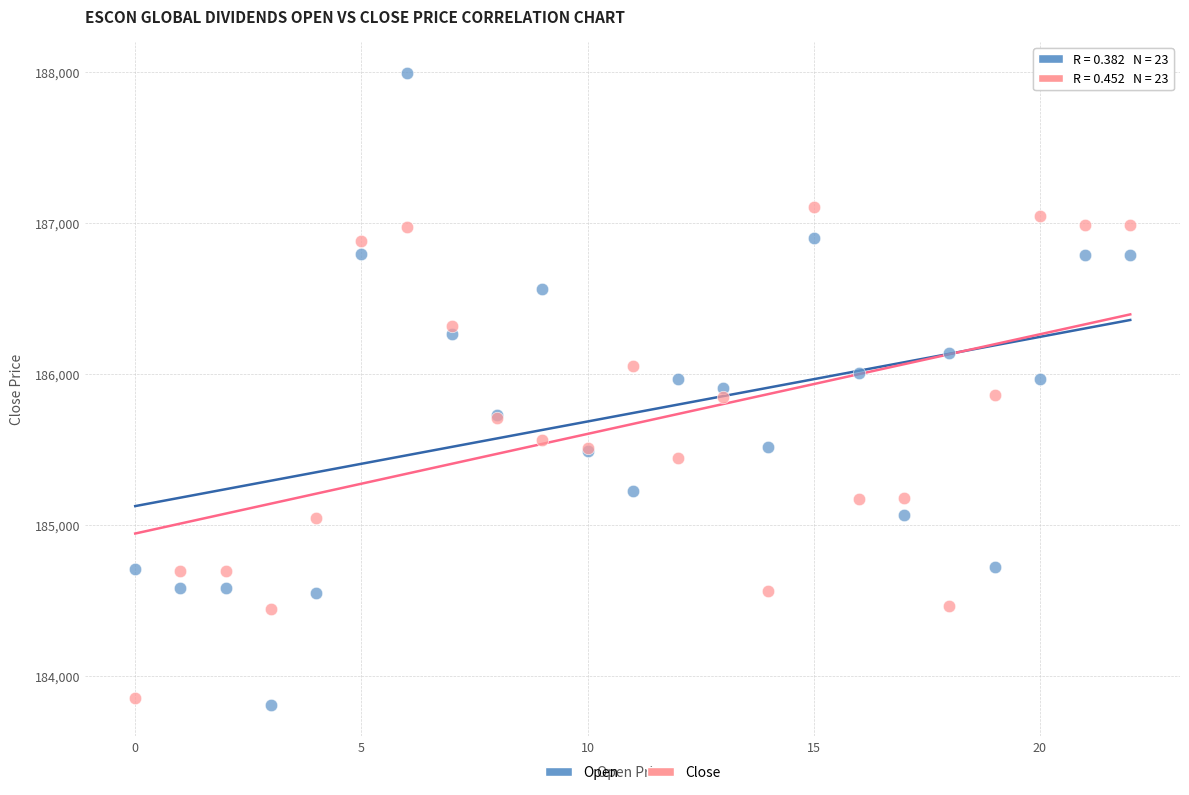

Which series has the widest spread of Y values?

Open